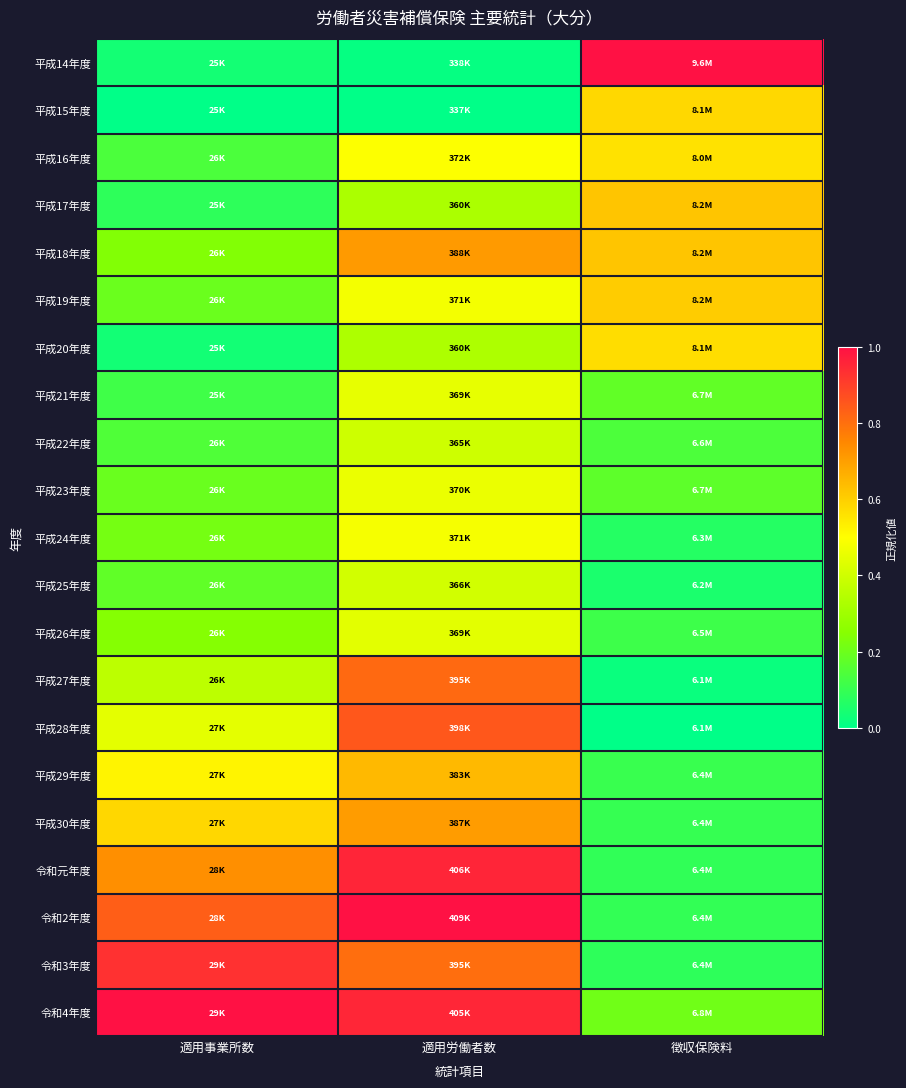

Which category has the highest value across all series?

徴収保険料